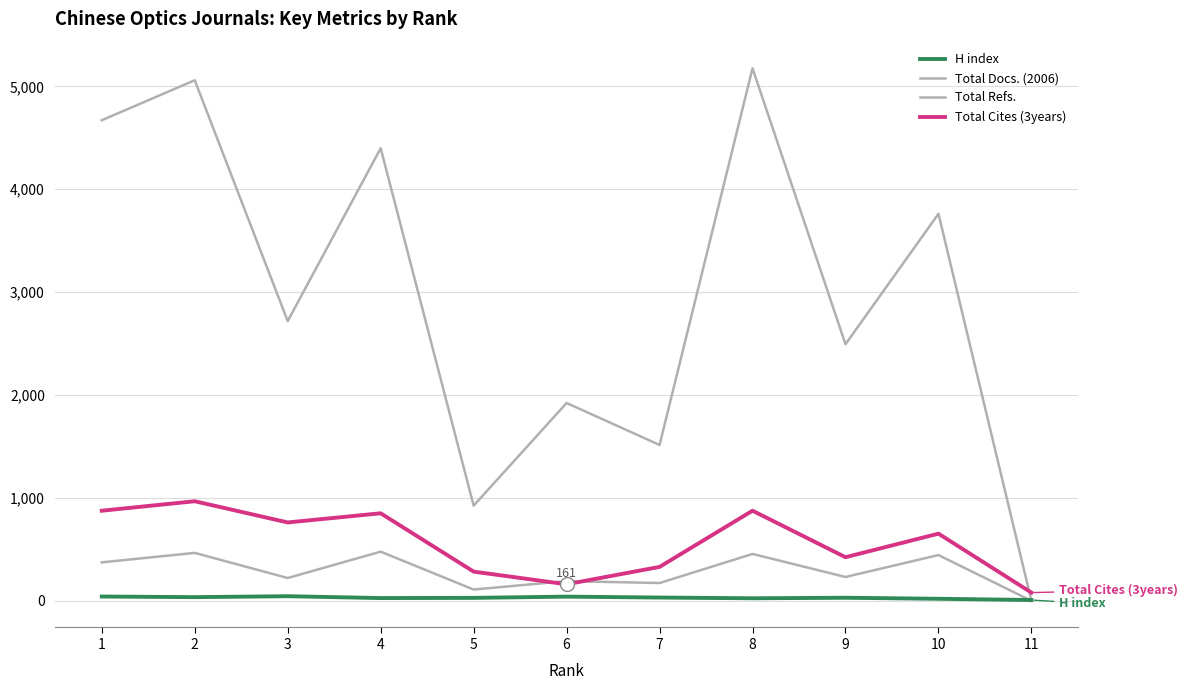

What is the maximum value for Total Cites (3years)?

968